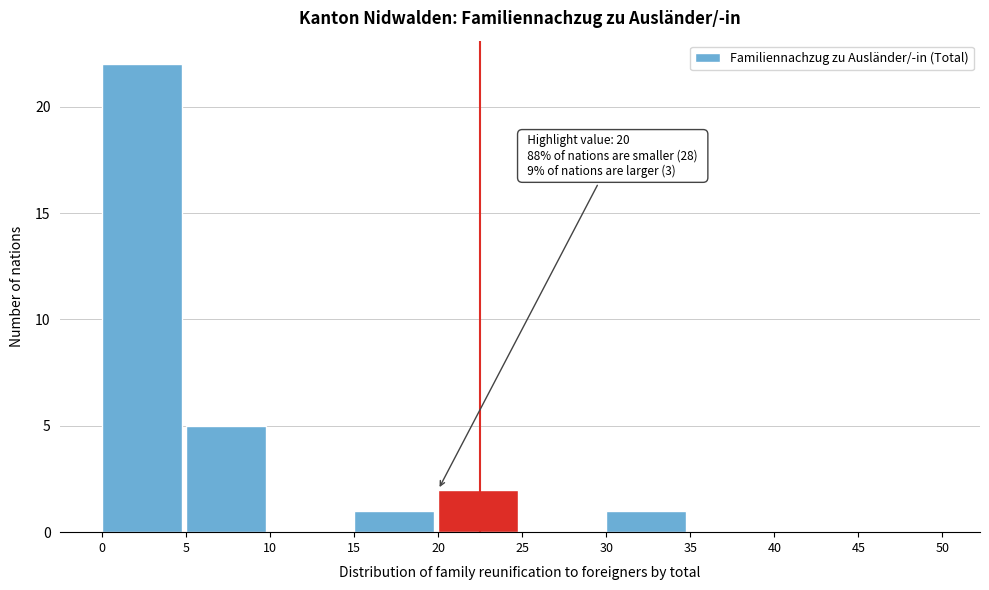

Over which range of the x-axis is the bar tallest?

0 to 5